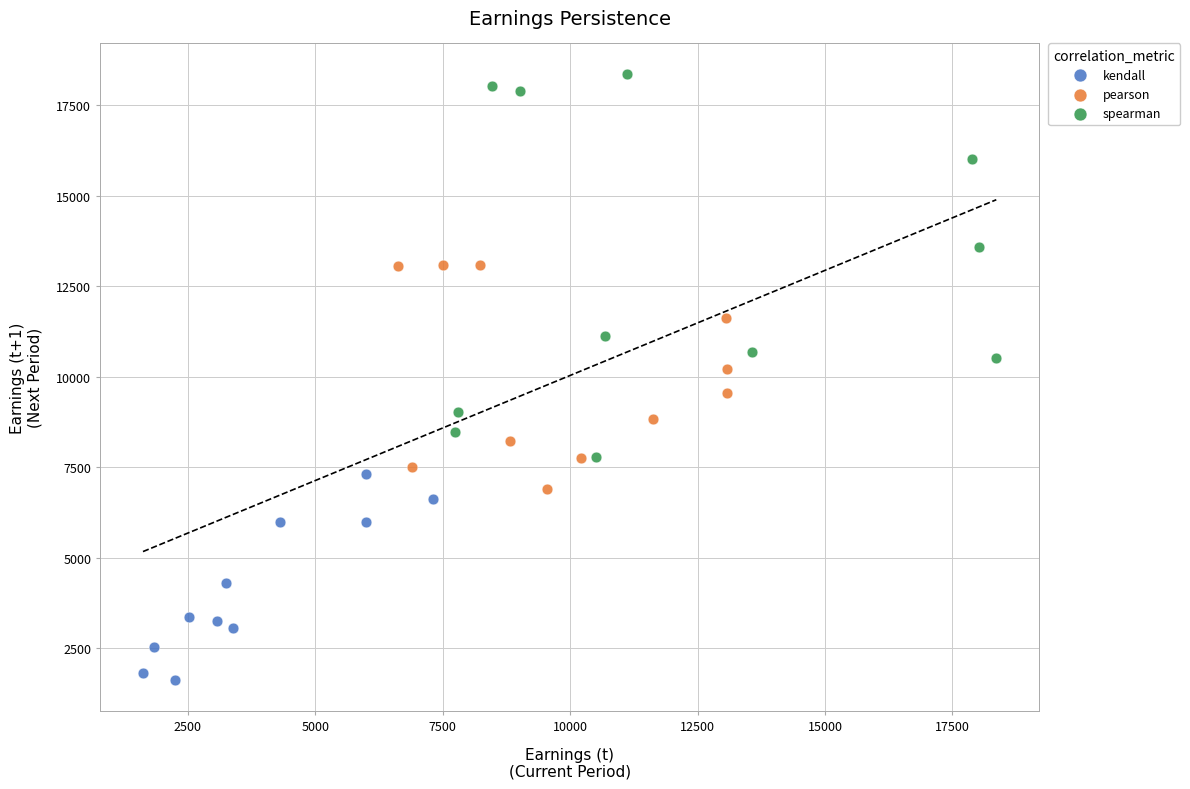

What are all the series names shown in the legend?

kendall, pearson, spearman